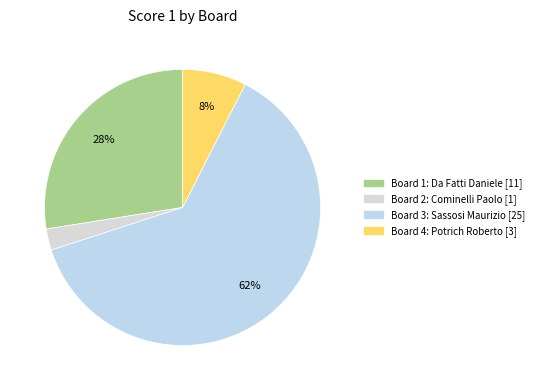

The Board 2: Cominelli Paolo slice represents 13% of the pie. True or false?

False